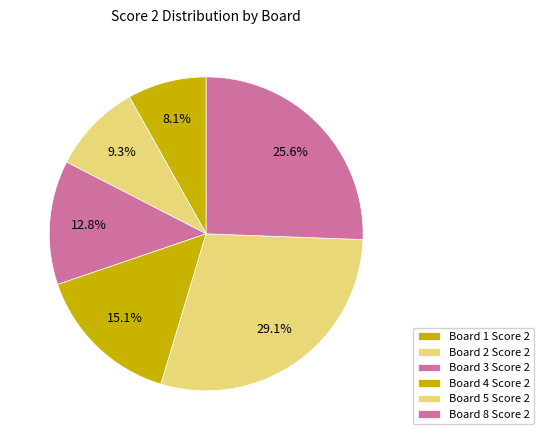

How many segments does this pie chart have?

6